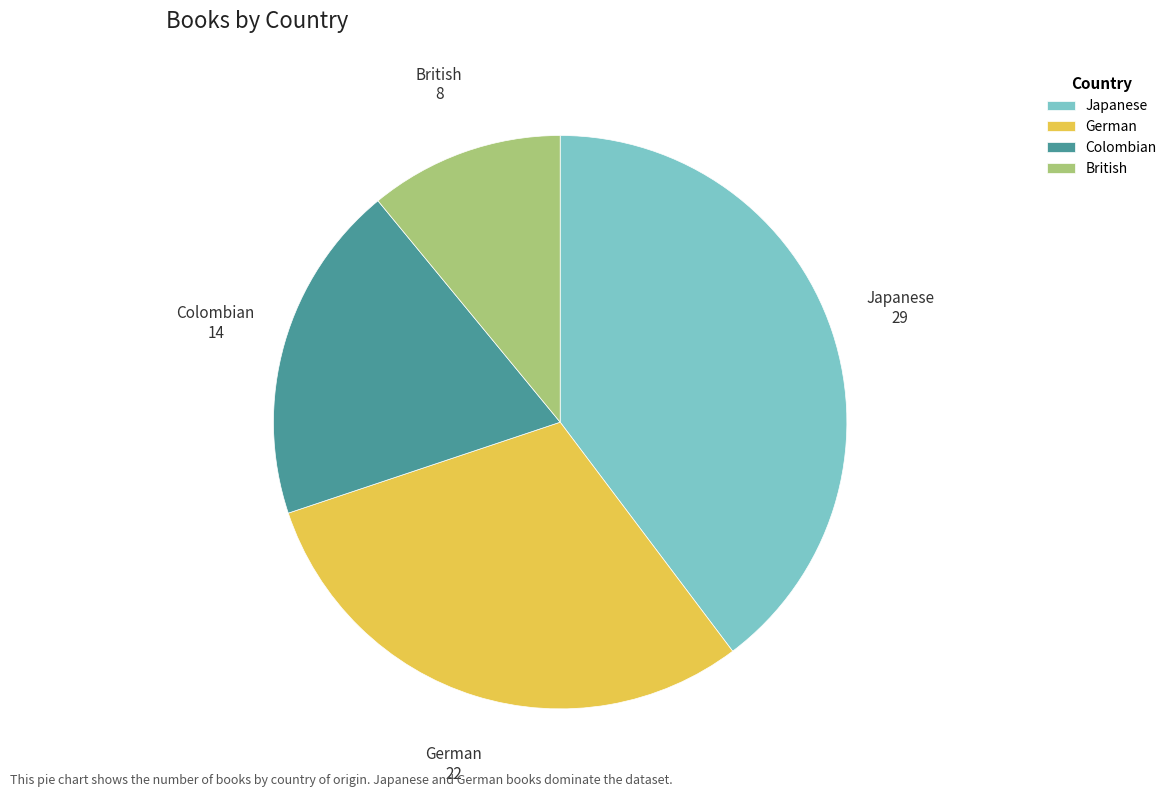

True or false: German accounts for 30% of the total.

True